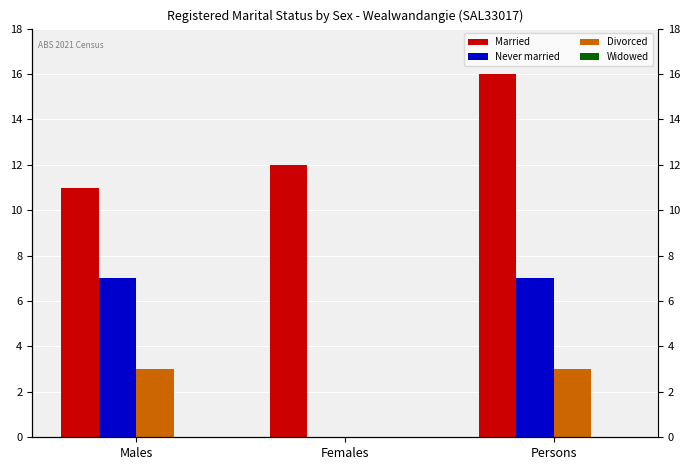

What is the label of the 2nd bar from the left?

Females